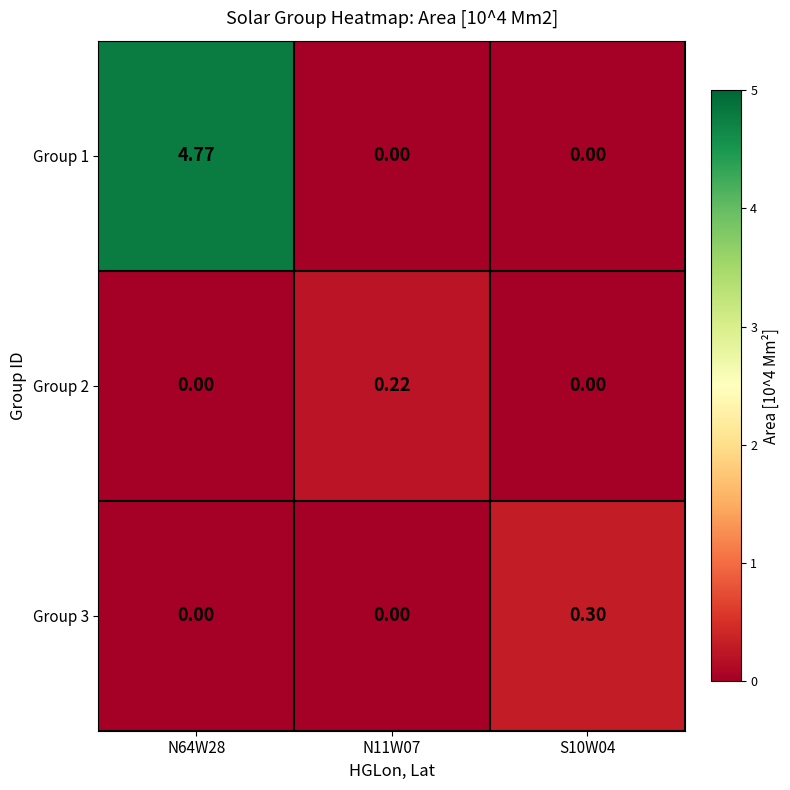

Which series has the largest total across all categories?

Group 1